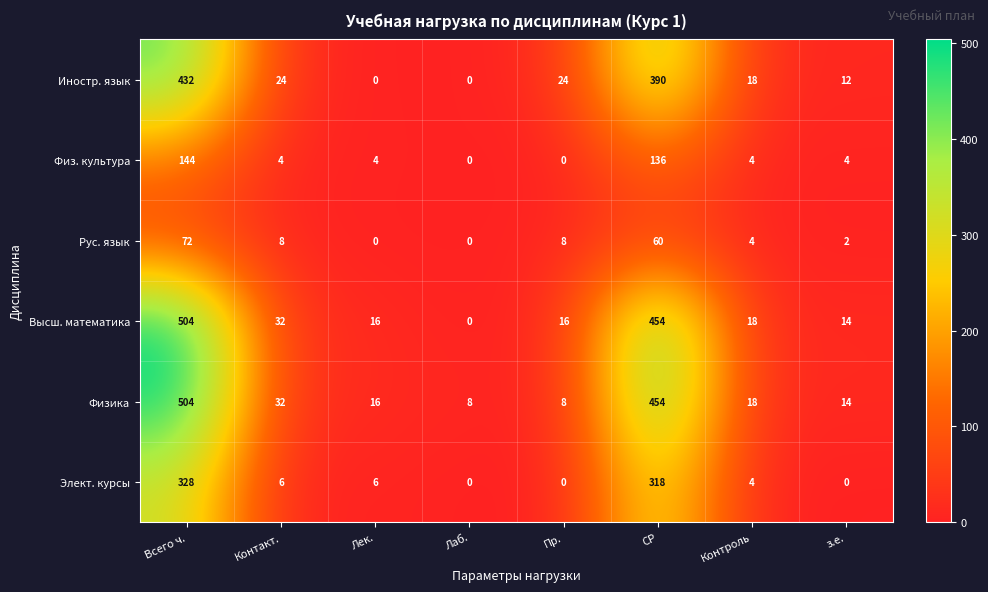

What is the sum of all Рус. язык values?

154